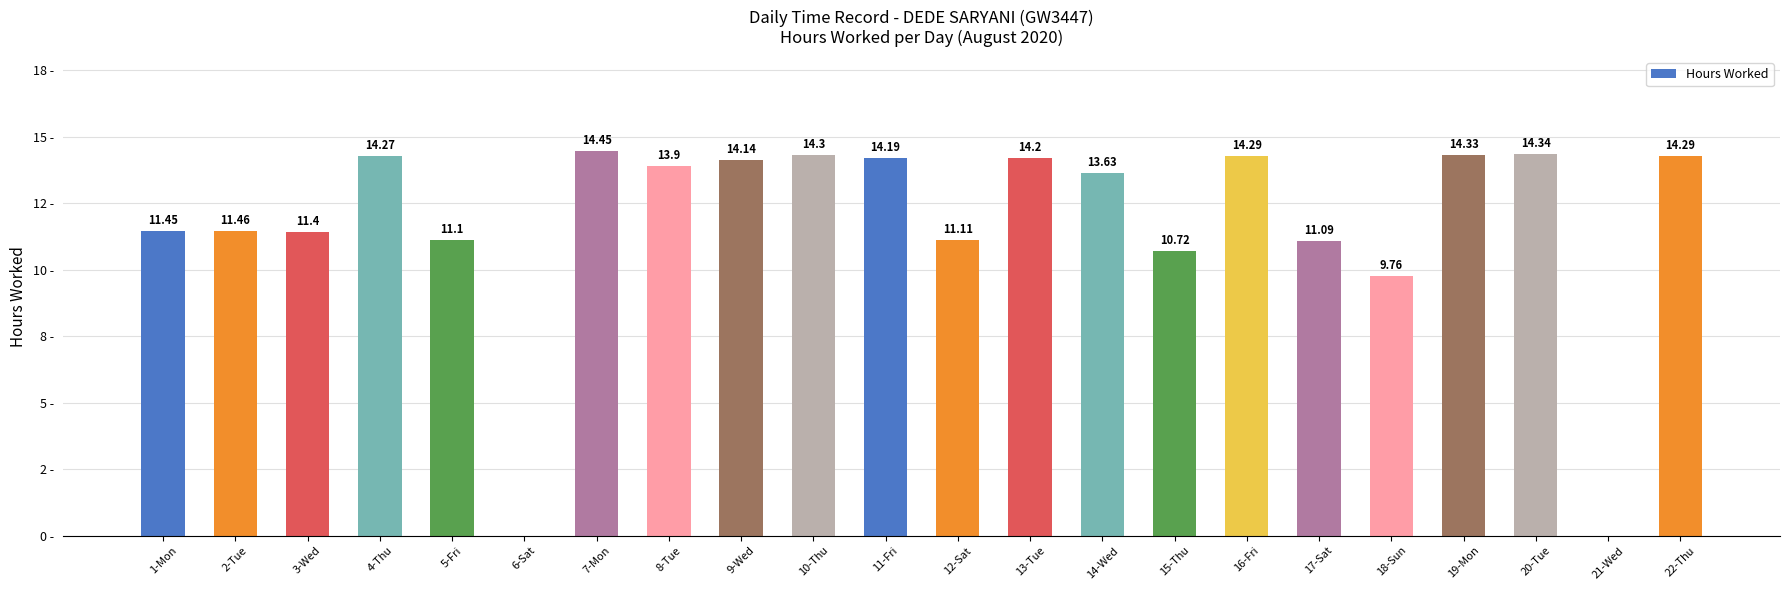

Reading left to right, extract all data points from this chart.

11.4	11.5	11.4	14.3	11.1	0.0	14.4	13.9	14.1	14.3	14.2	11.1	14.2	13.6	10.7	14.3	11.1	9.8	14.3	14.3	0.0	14.3